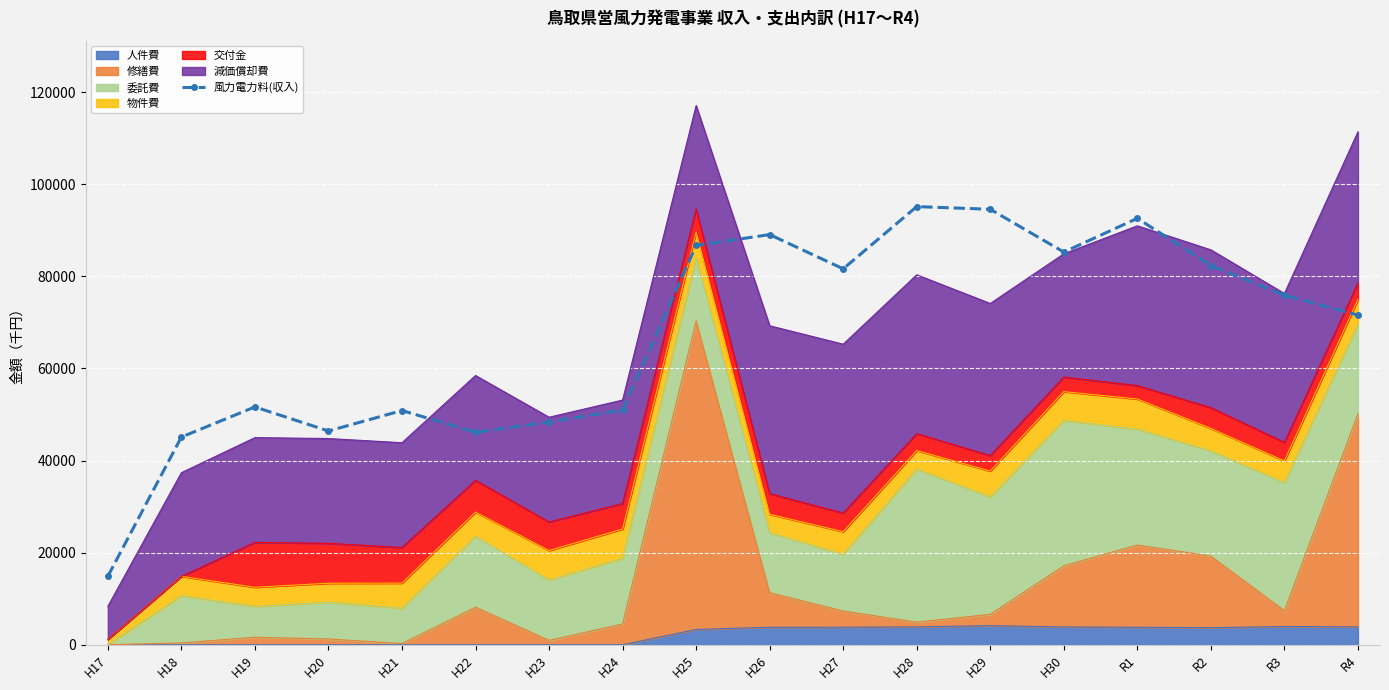

True or false: the data shows 22777 at H20.

False